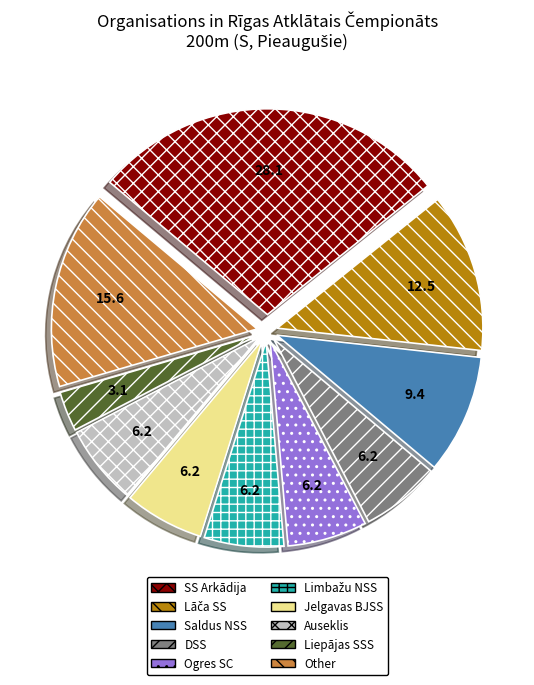

The Auseklis slice represents 1% of the pie. True or false?

False